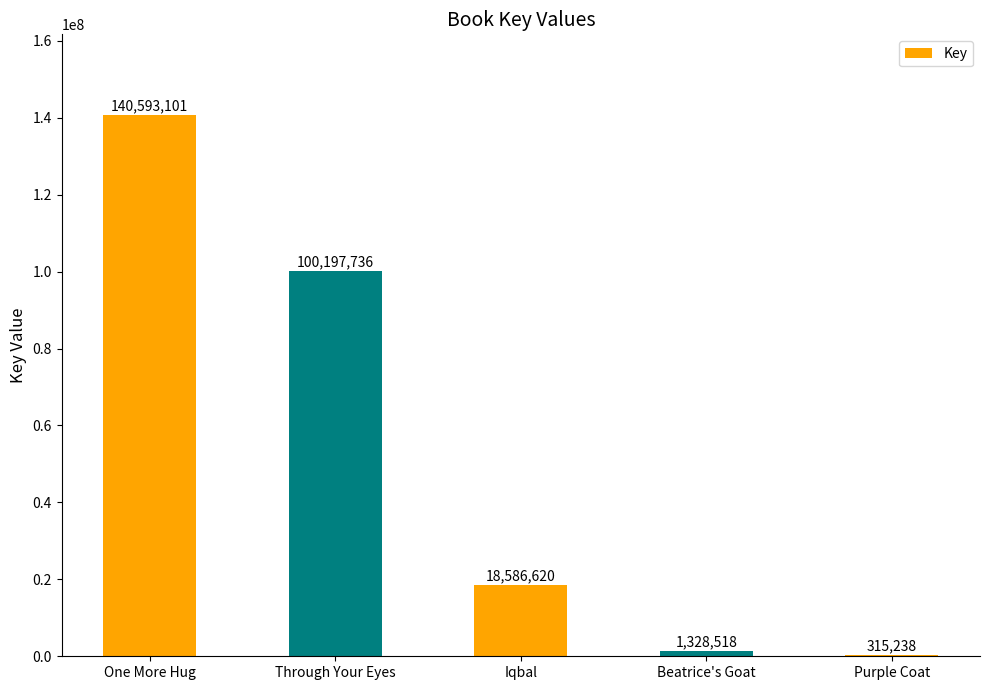

How many distinct data groups are displayed?

1